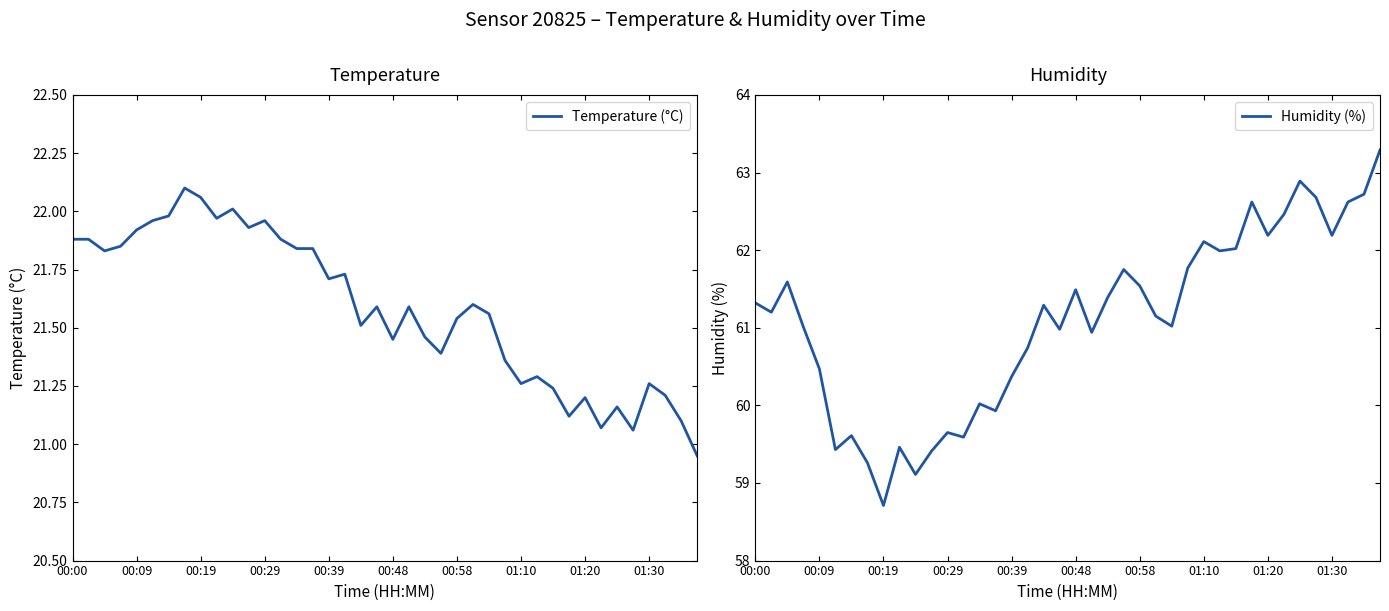

What is the minimum value for Humidity (%)?

58.7